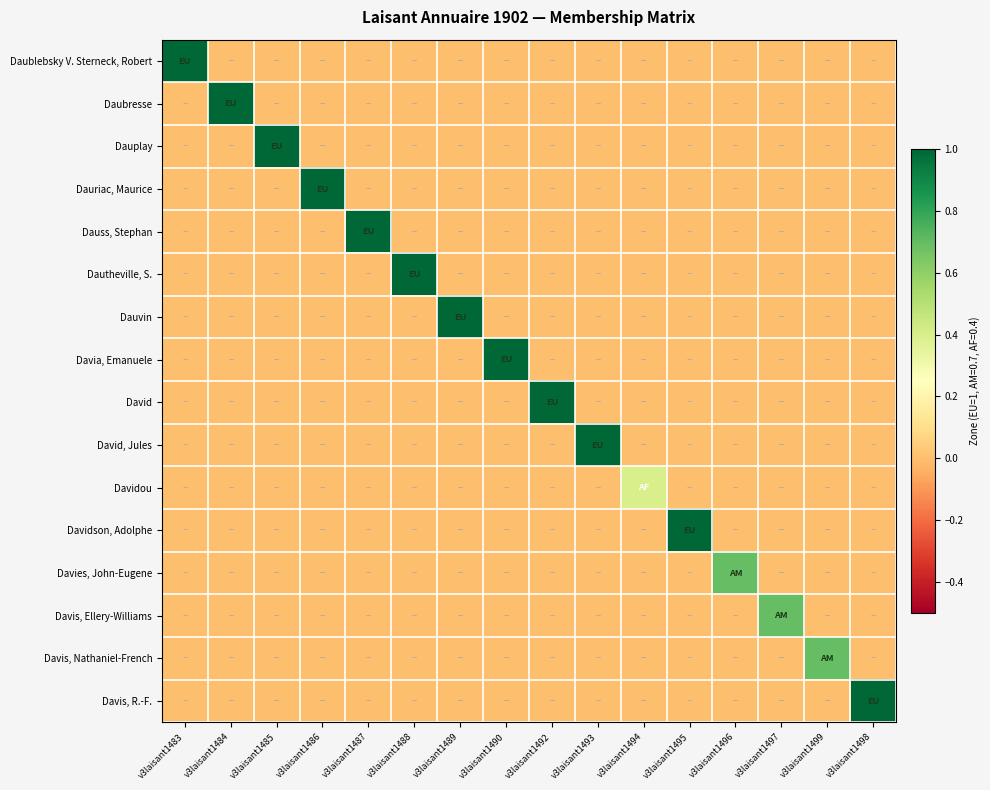

Reading left to right, transcribe all the data shown in this chart.

Daublebsky V. Sterneck, Robert: v3laisant1483=1.0	v3laisant1484=0.0	v3laisant1485=0.0	v3laisant1486=0.0	v3laisant1487=0.0	v3laisant1488=0.0	v3laisant1489=0.0	v3laisant1490=0.0	v3laisant1492=0.0	v3laisant1493=0.0	v3laisant1494=0.0	v3laisant1495=0.0	v3laisant1496=0.0	v3laisant1497=0.0	v3laisant1499=0.0	v3laisant1498=0.0
Daubresse: v3laisant1483=0.0	v3laisant1484=1.0	v3laisant1485=0.0	v3laisant1486=0.0	v3laisant1487=0.0	v3laisant1488=0.0	v3laisant1489=0.0	v3laisant1490=0.0	v3laisant1492=0.0	v3laisant1493=0.0	v3laisant1494=0.0	v3laisant1495=0.0	v3laisant1496=0.0	v3laisant1497=0.0	v3laisant1499=0.0	v3laisant1498=0.0
Dauplay: v3laisant1483=0.0	v3laisant1484=0.0	v3laisant1485=1.0	v3laisant1486=0.0	v3laisant1487=0.0	v3laisant1488=0.0	v3laisant1489=0.0	v3laisant1490=0.0	v3laisant1492=0.0	v3laisant1493=0.0	v3laisant1494=0.0	v3laisant1495=0.0	v3laisant1496=0.0	v3laisant1497=0.0	v3laisant1499=0.0	v3laisant1498=0.0
Dauriac, Maurice: v3laisant1483=0.0	v3laisant1484=0.0	v3laisant1485=0.0	v3laisant1486=1.0	v3laisant1487=0.0	v3laisant1488=0.0	v3laisant1489=0.0	v3laisant1490=0.0	v3laisant1492=0.0	v3laisant1493=0.0	v3laisant1494=0.0	v3laisant1495=0.0	v3laisant1496=0.0	v3laisant1497=0.0	v3laisant1499=0.0	v3laisant1498=0.0
Dauss, Stephan: v3laisant1483=0.0	v3laisant1484=0.0	v3laisant1485=0.0	v3laisant1486=0.0	v3laisant1487=1.0	v3laisant1488=0.0	v3laisant1489=0.0	v3laisant1490=0.0	v3laisant1492=0.0	v3laisant1493=0.0	v3laisant1494=0.0	v3laisant1495=0.0	v3laisant1496=0.0	v3laisant1497=0.0	v3laisant1499=0.0	v3laisant1498=0.0
Dautheville, S.: v3laisant1483=0.0	v3laisant1484=0.0	v3laisant1485=0.0	v3laisant1486=0.0	v3laisant1487=0.0	v3laisant1488=1.0	v3laisant1489=0.0	v3laisant1490=0.0	v3laisant1492=0.0	v3laisant1493=0.0	v3laisant1494=0.0	v3laisant1495=0.0	v3laisant1496=0.0	v3laisant1497=0.0	v3laisant1499=0.0	v3laisant1498=0.0
Dauvin: v3laisant1483=0.0	v3laisant1484=0.0	v3laisant1485=0.0	v3laisant1486=0.0	v3laisant1487=0.0	v3laisant1488=0.0	v3laisant1489=1.0	v3laisant1490=0.0	v3laisant1492=0.0	v3laisant1493=0.0	v3laisant1494=0.0	v3laisant1495=0.0	v3laisant1496=0.0	v3laisant1497=0.0	v3laisant1499=0.0	v3laisant1498=0.0
Davia, Emanuele: v3laisant1483=0.0	v3laisant1484=0.0	v3laisant1485=0.0	v3laisant1486=0.0	v3laisant1487=0.0	v3laisant1488=0.0	v3laisant1489=0.0	v3laisant1490=1.0	v3laisant1492=0.0	v3laisant1493=0.0	v3laisant1494=0.0	v3laisant1495=0.0	v3laisant1496=0.0	v3laisant1497=0.0	v3laisant1499=0.0	v3laisant1498=0.0
David: v3laisant1483=0.0	v3laisant1484=0.0	v3laisant1485=0.0	v3laisant1486=0.0	v3laisant1487=0.0	v3laisant1488=0.0	v3laisant1489=0.0	v3laisant1490=0.0	v3laisant1492=1.0	v3laisant1493=0.0	v3laisant1494=0.0	v3laisant1495=0.0	v3laisant1496=0.0	v3laisant1497=0.0	v3laisant1499=0.0	v3laisant1498=0.0
David, Jules: v3laisant1483=0.0	v3laisant1484=0.0	v3laisant1485=0.0	v3laisant1486=0.0	v3laisant1487=0.0	v3laisant1488=0.0	v3laisant1489=0.0	v3laisant1490=0.0	v3laisant1492=0.0	v3laisant1493=1.0	v3laisant1494=0.0	v3laisant1495=0.0	v3laisant1496=0.0	v3laisant1497=0.0	v3laisant1499=0.0	v3laisant1498=0.0
Davidou: v3laisant1483=0.0	v3laisant1484=0.0	v3laisant1485=0.0	v3laisant1486=0.0	v3laisant1487=0.0	v3laisant1488=0.0	v3laisant1489=0.0	v3laisant1490=0.0	v3laisant1492=0.0	v3laisant1493=0.0	v3laisant1494=0.4	v3laisant1495=0.0	v3laisant1496=0.0	v3laisant1497=0.0	v3laisant1499=0.0	v3laisant1498=0.0
Davidson, Adolphe: v3laisant1483=0.0	v3laisant1484=0.0	v3laisant1485=0.0	v3laisant1486=0.0	v3laisant1487=0.0	v3laisant1488=0.0	v3laisant1489=0.0	v3laisant1490=0.0	v3laisant1492=0.0	v3laisant1493=0.0	v3laisant1494=0.0	v3laisant1495=1.0	v3laisant1496=0.0	v3laisant1497=0.0	v3laisant1499=0.0	v3laisant1498=0.0
Davies, John-Eugene: v3laisant1483=0.0	v3laisant1484=0.0	v3laisant1485=0.0	v3laisant1486=0.0	v3laisant1487=0.0	v3laisant1488=0.0	v3laisant1489=0.0	v3laisant1490=0.0	v3laisant1492=0.0	v3laisant1493=0.0	v3laisant1494=0.0	v3laisant1495=0.0	v3laisant1496=0.7	v3laisant1497=0.0	v3laisant1499=0.0	v3laisant1498=0.0
Davis, Ellery-Williams: v3laisant1483=0.0	v3laisant1484=0.0	v3laisant1485=0.0	v3laisant1486=0.0	v3laisant1487=0.0	v3laisant1488=0.0	v3laisant1489=0.0	v3laisant1490=0.0	v3laisant1492=0.0	v3laisant1493=0.0	v3laisant1494=0.0	v3laisant1495=0.0	v3laisant1496=0.0	v3laisant1497=0.7	v3laisant1499=0.0	v3laisant1498=0.0
Davis, Nathaniel-French: v3laisant1483=0.0	v3laisant1484=0.0	v3laisant1485=0.0	v3laisant1486=0.0	v3laisant1487=0.0	v3laisant1488=0.0	v3laisant1489=0.0	v3laisant1490=0.0	v3laisant1492=0.0	v3laisant1493=0.0	v3laisant1494=0.0	v3laisant1495=0.0	v3laisant1496=0.0	v3laisant1497=0.0	v3laisant1499=0.7	v3laisant1498=0.0
Davis, R.-F.: v3laisant1483=0.0	v3laisant1484=0.0	v3laisant1485=0.0	v3laisant1486=0.0	v3laisant1487=0.0	v3laisant1488=0.0	v3laisant1489=0.0	v3laisant1490=0.0	v3laisant1492=0.0	v3laisant1493=0.0	v3laisant1494=0.0	v3laisant1495=0.0	v3laisant1496=0.0	v3laisant1497=0.0	v3laisant1499=0.0	v3laisant1498=1.0